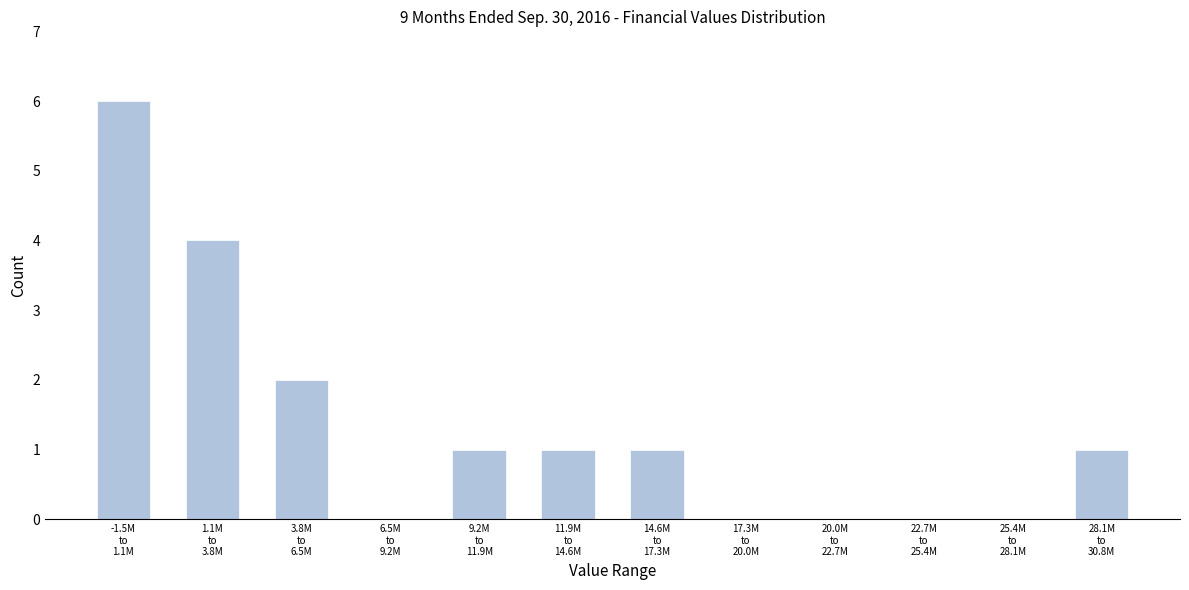

What is the sum of all values?

16